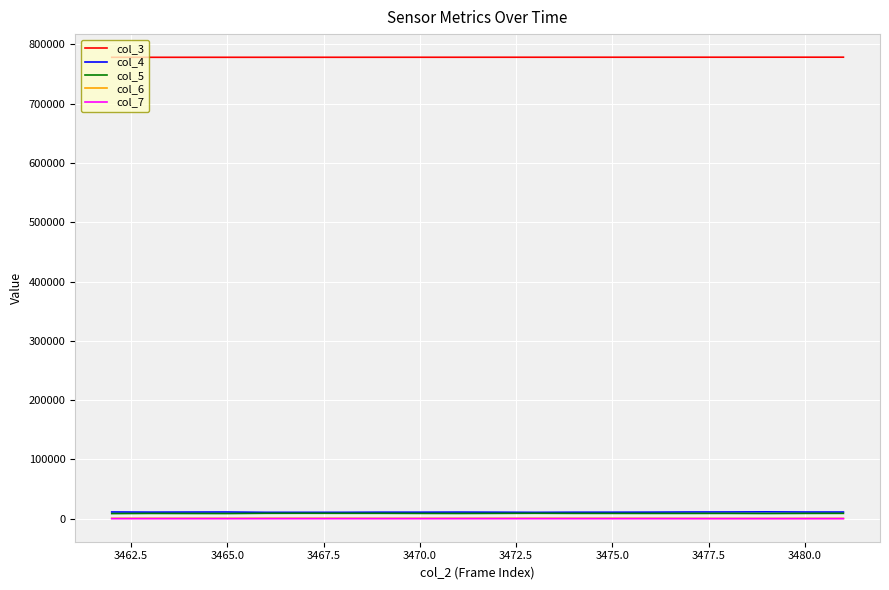

What is the sum of all col_5 values?

177313